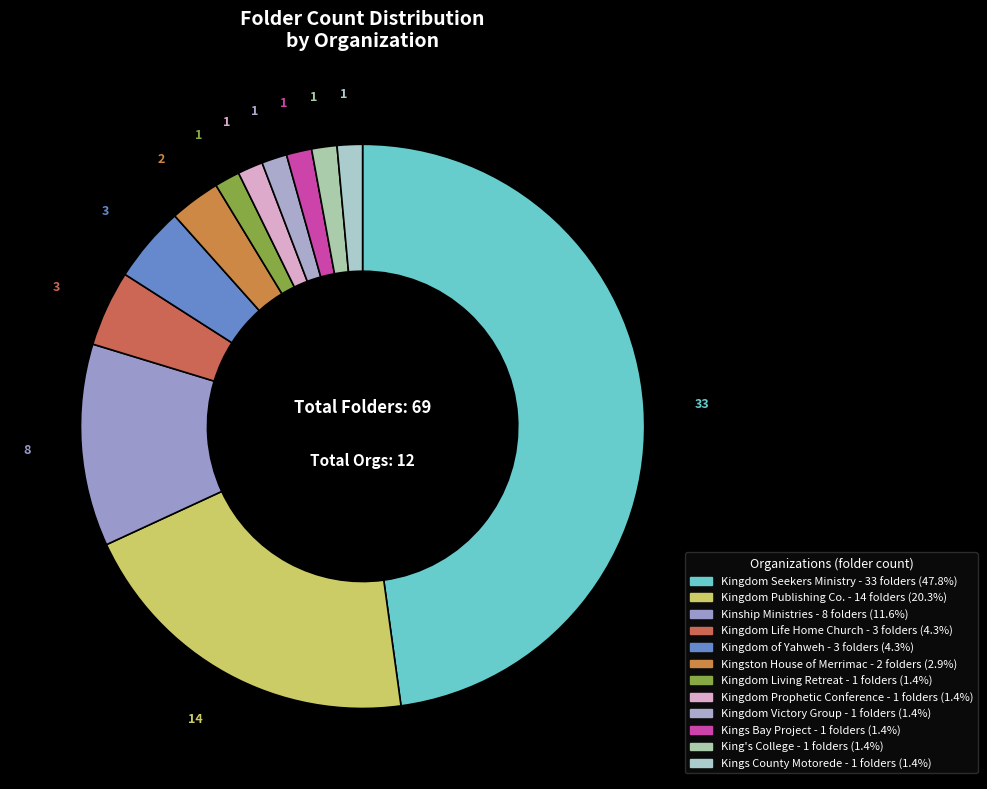

How many segments does this pie chart have?

12